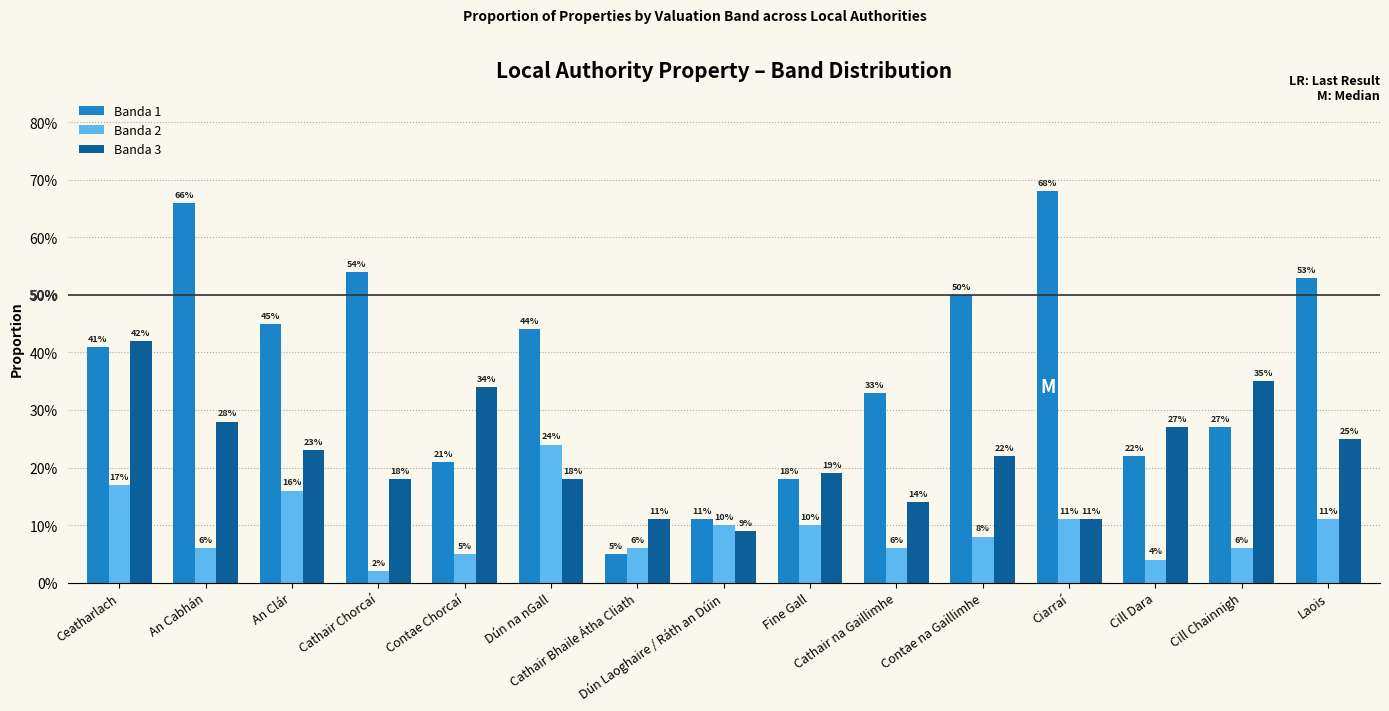

Rank the series at Fine Gall from lowest to highest value.

Banda 2, Banda 1, Banda 3